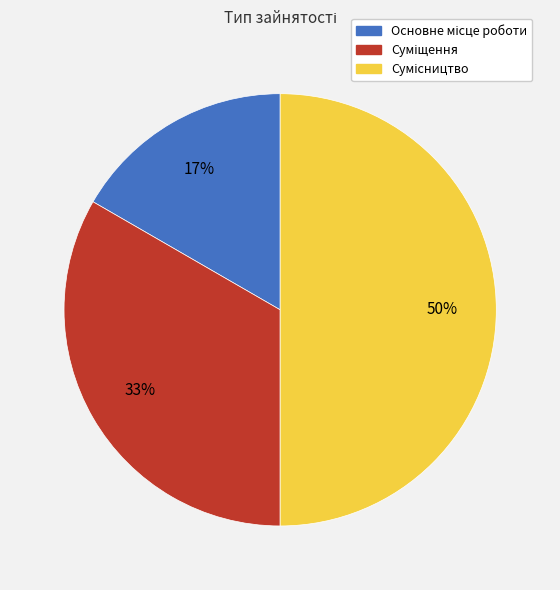

To the nearest percent, what is the average slice percentage?

33%